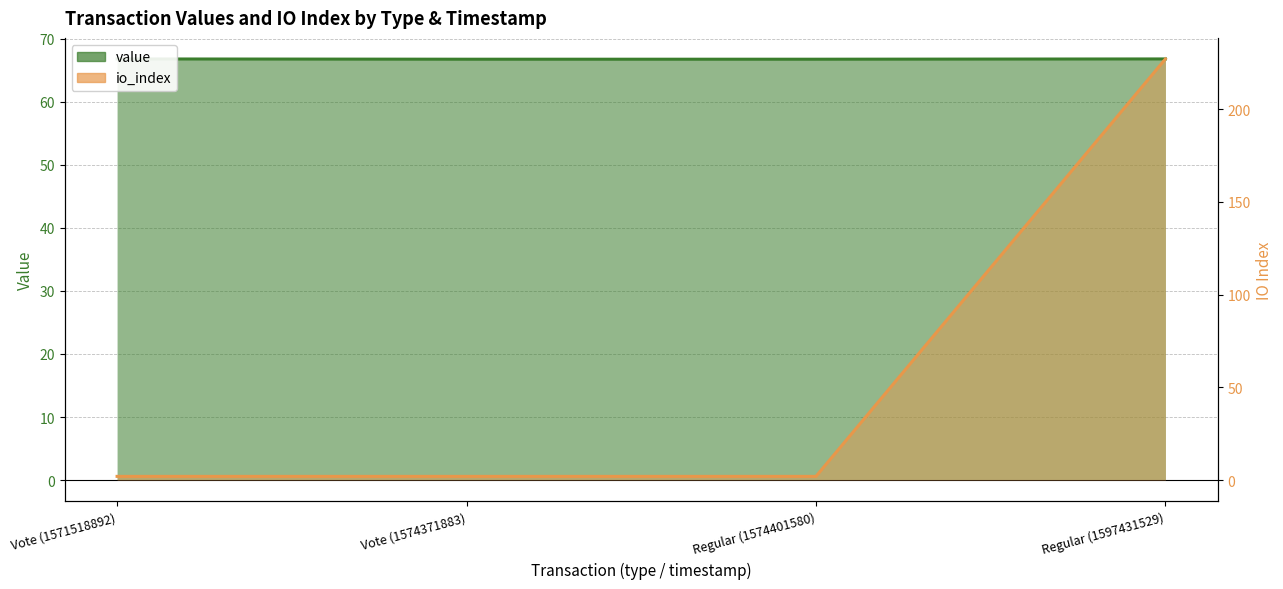

What is the average value of the io_index series?

58.2